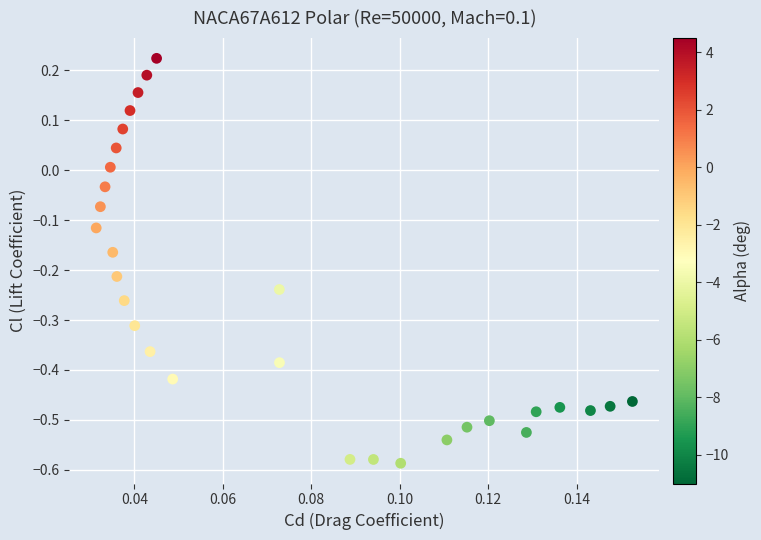

What is the range of Y values (max minus min)?

0.8